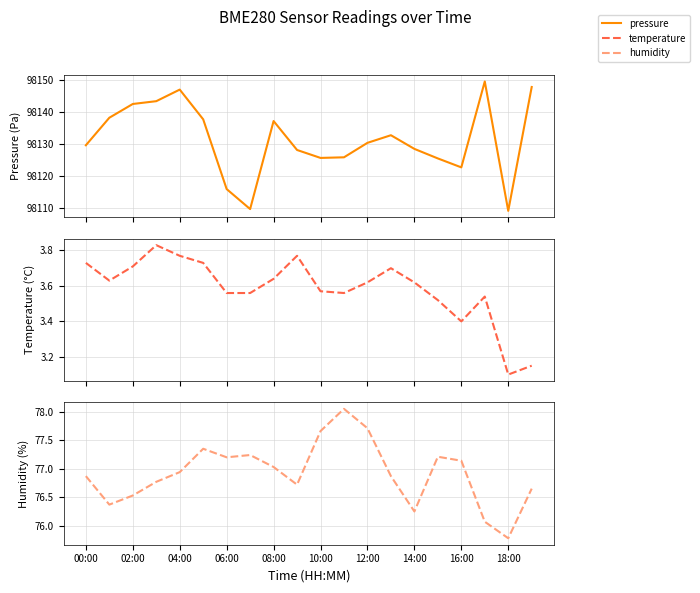

Which series has the largest total across all categories?

pressure